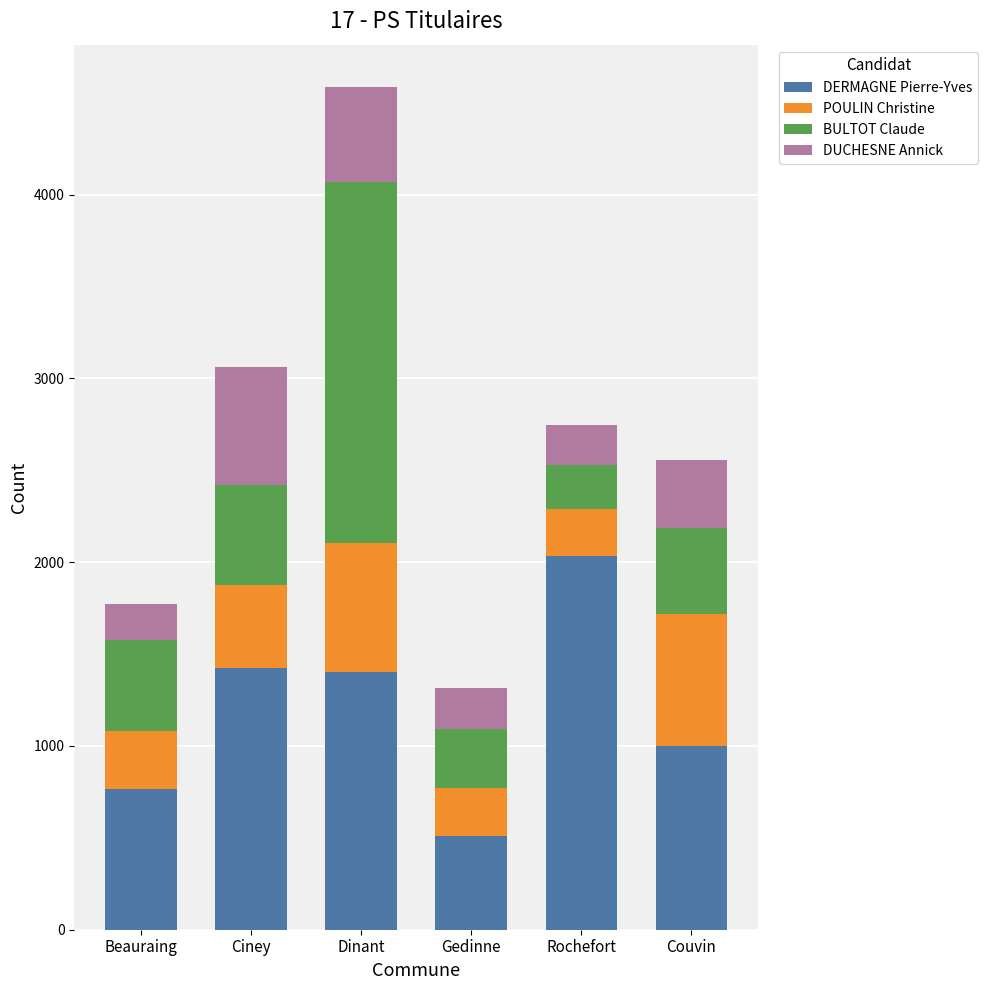

At which category is the sum across all series the highest?

Dinant